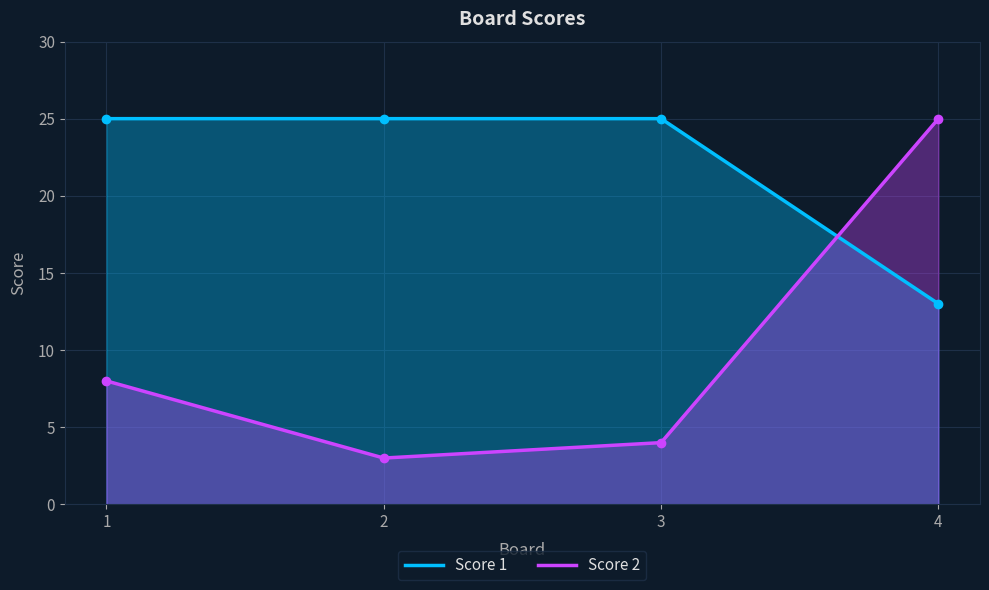

What is the highest value of the Score 1 series?

25